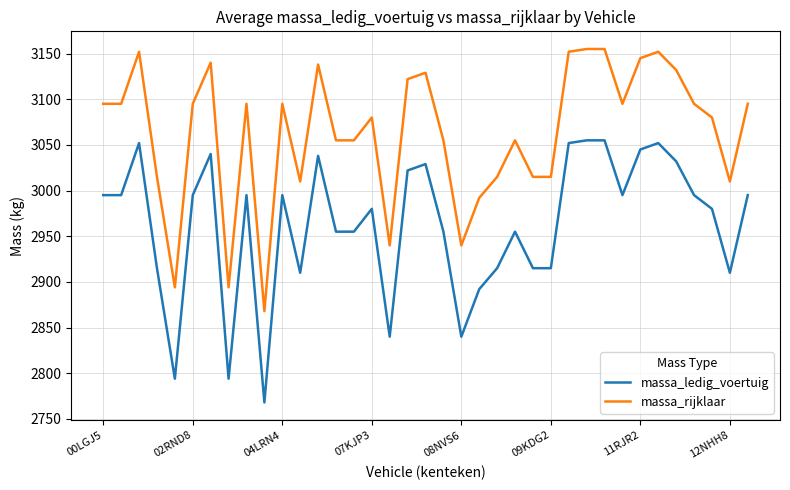

True or false: massa_ledig_voertuig and massa_rijklaar cross at least once.

False